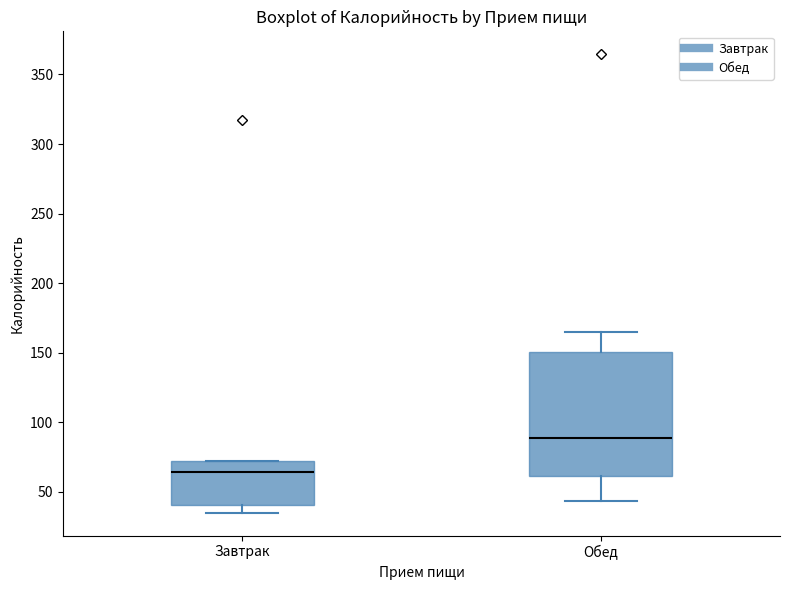

Which box is the tallest, from its lower edge to its upper edge?

Обед